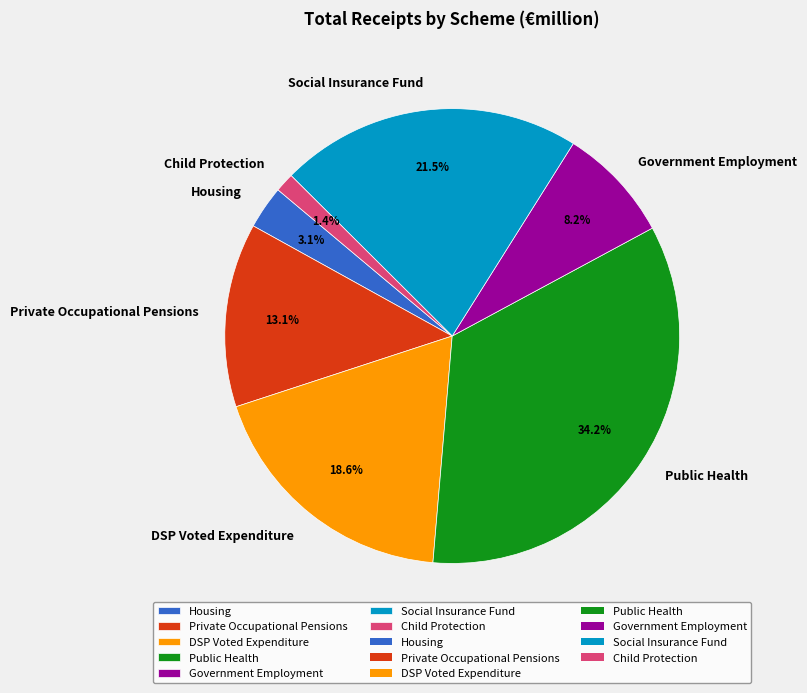

Combined, do Social Insurance Fund and DSP Voted Expenditure account for over 50%?

No